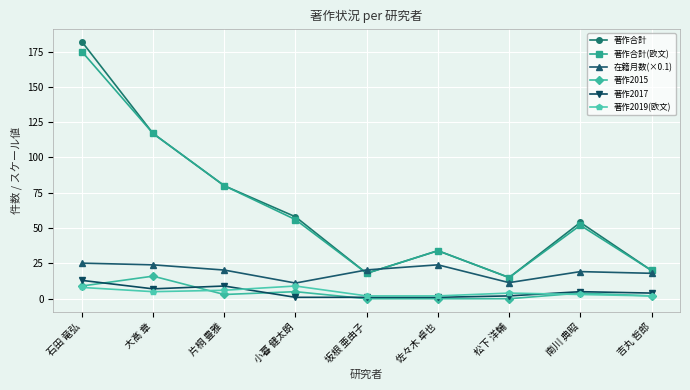

Where is the first local minimum for 著作合計(欧文)?

坂根 亜由子